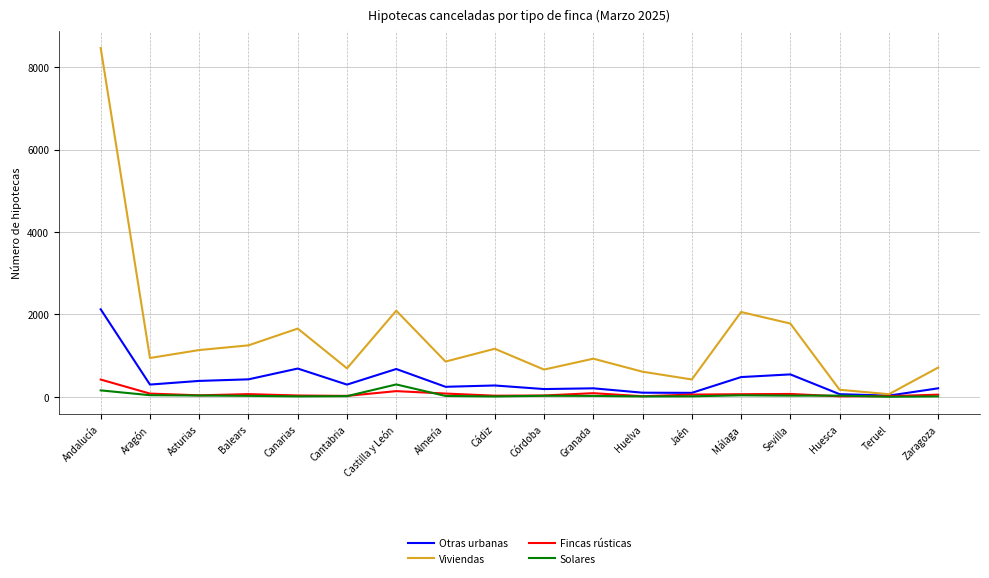

Is this an area chart (filled region under the line)?

No